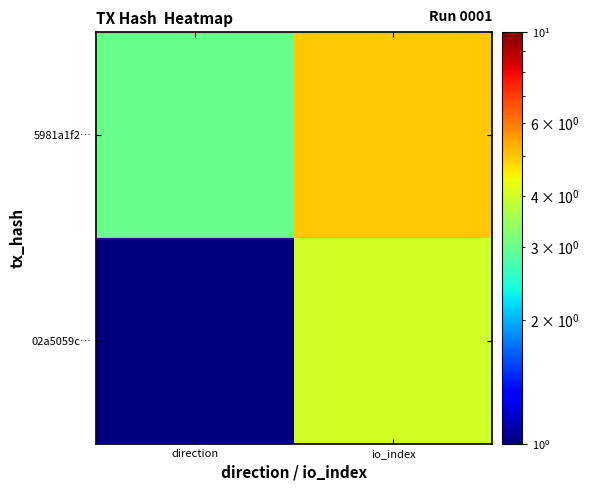

At io_index, list the series in order from largest to smallest.

5981a1f2…, 02a5059c…